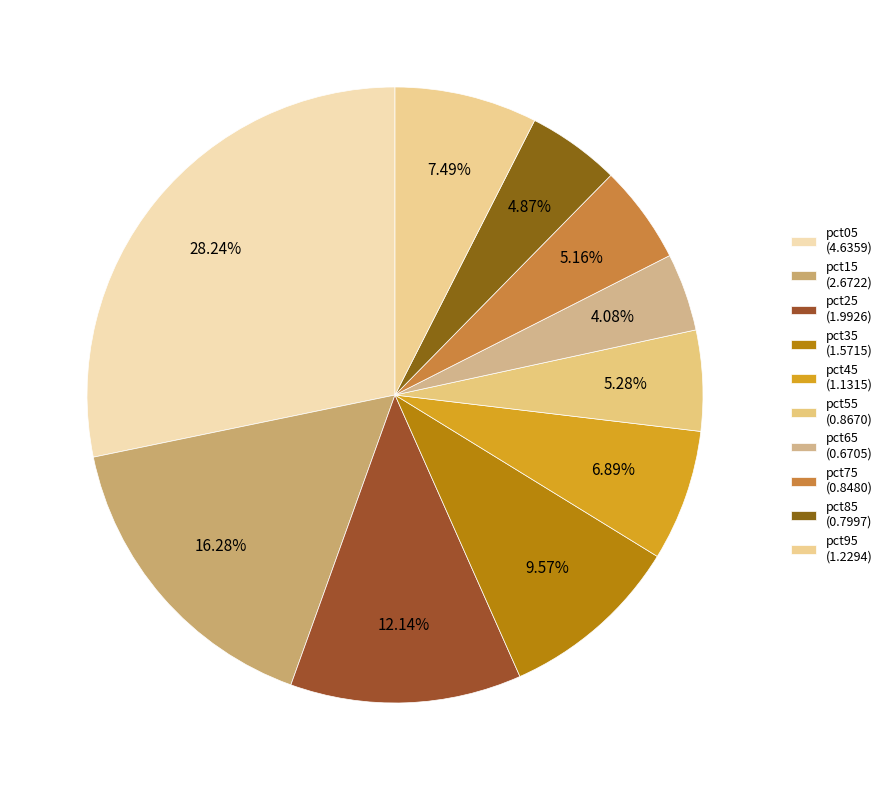

Approximately how many times larger is the value at pct55 compared to pct95?

0.7